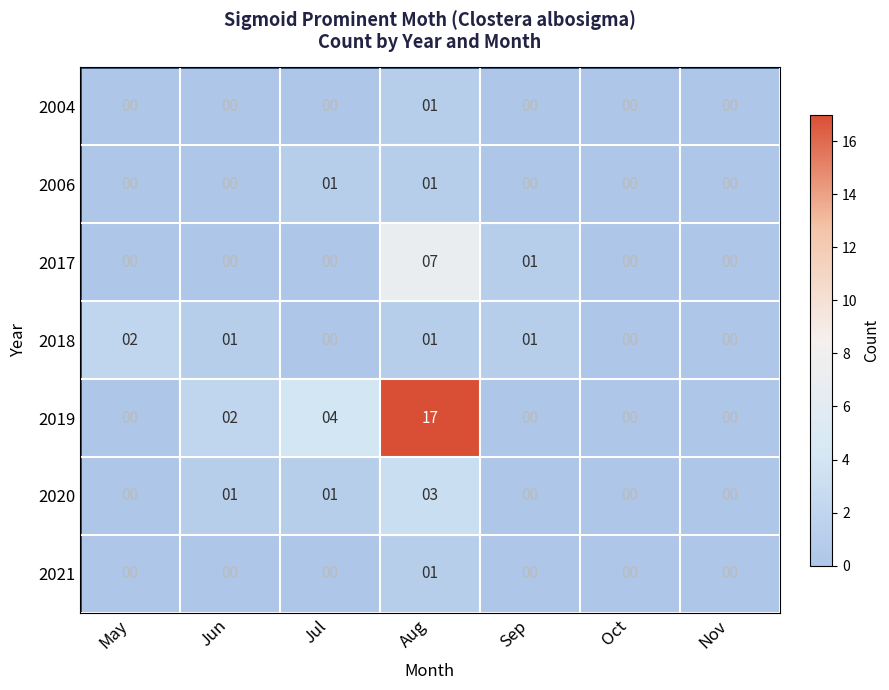

Which series has the largest total across all categories?

2019